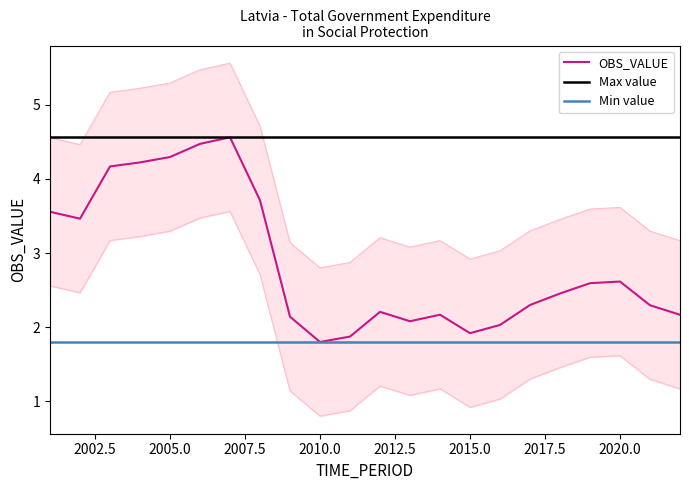

What is the maximum value shown in the chart?

4.6